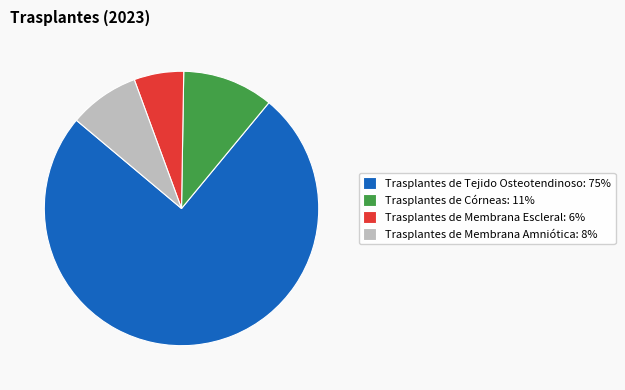

The Trasplantes de Córneas slice represents 11% of the pie. True or false?

True